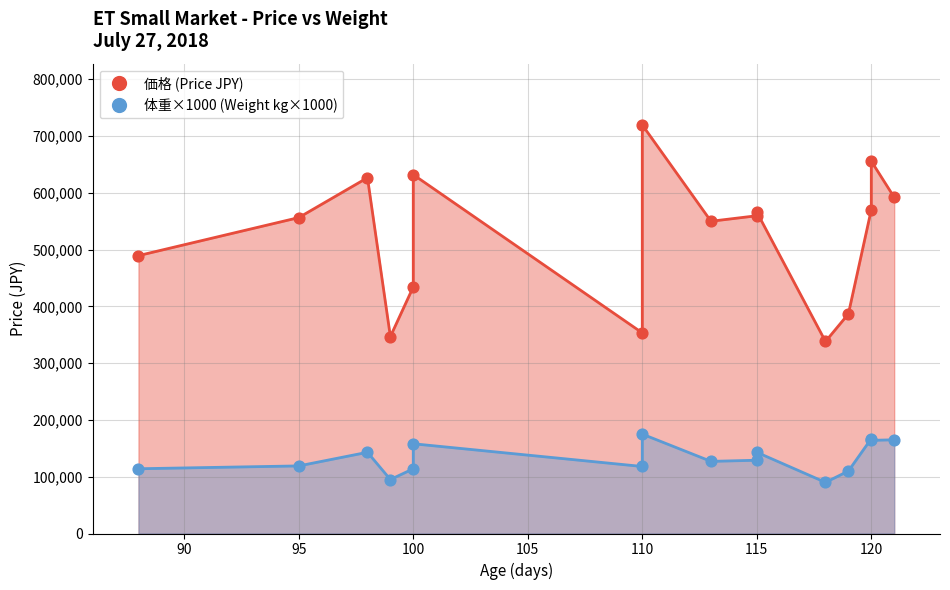

Is the value of 価格 at 115 greater than the value of 体重 at 88?

Yes